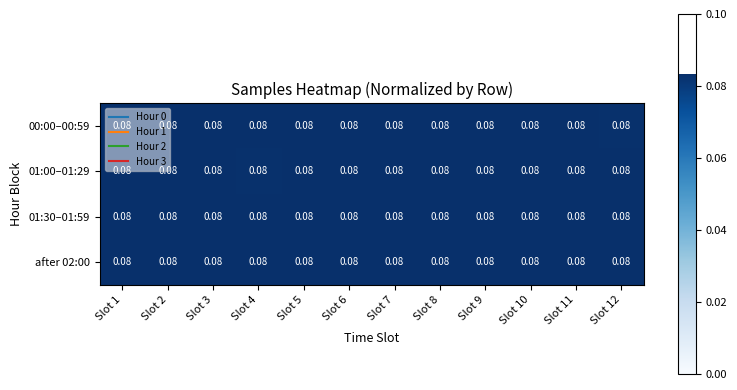

Rank the categories by 00:00–00:59 value from highest to lowest.

Slot 5, Slot 2, Slot 9, Slot 11, Slot 1, Slot 8, Slot 7, Slot 6, Slot 10, Slot 3, Slot 4, Slot 12